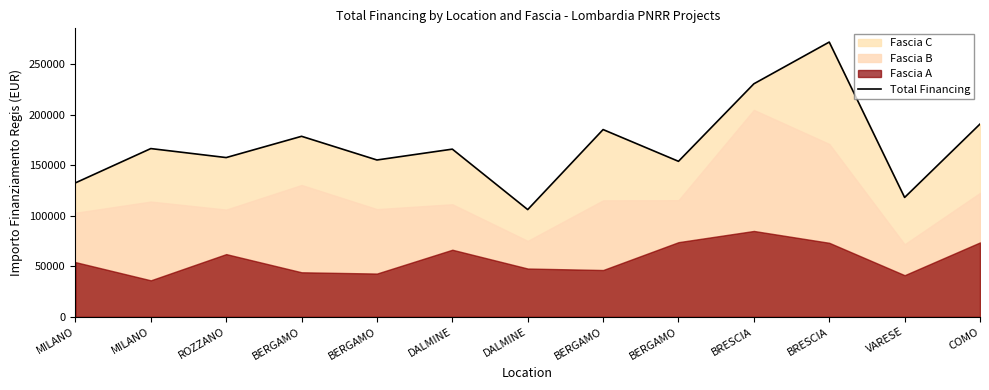

At which category does the chart reach its peak across all series?

BRESCIA